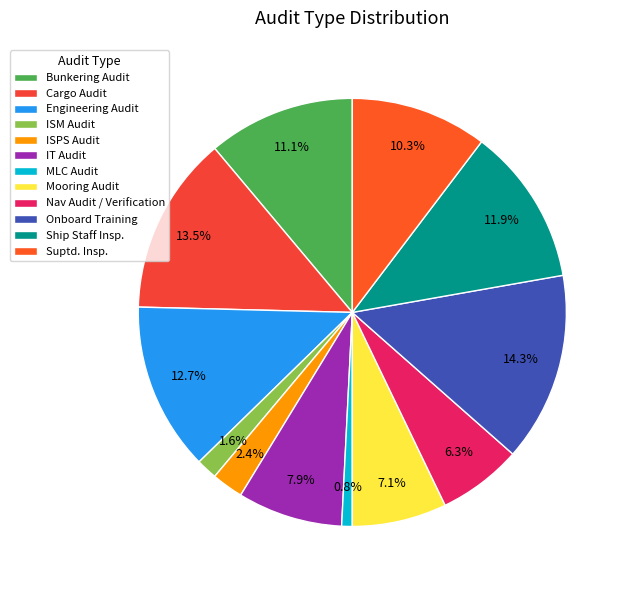

Rank the categories by value from lowest to highest.

MLC Audit, ISM Audit, ISPS Audit, Nav Audit / Verification, Mooring Audit, IT Audit, Suptd. Insp., Bunkering Audit, Ship Staff Insp., Engineering Audit, Cargo Audit, Onboard Training